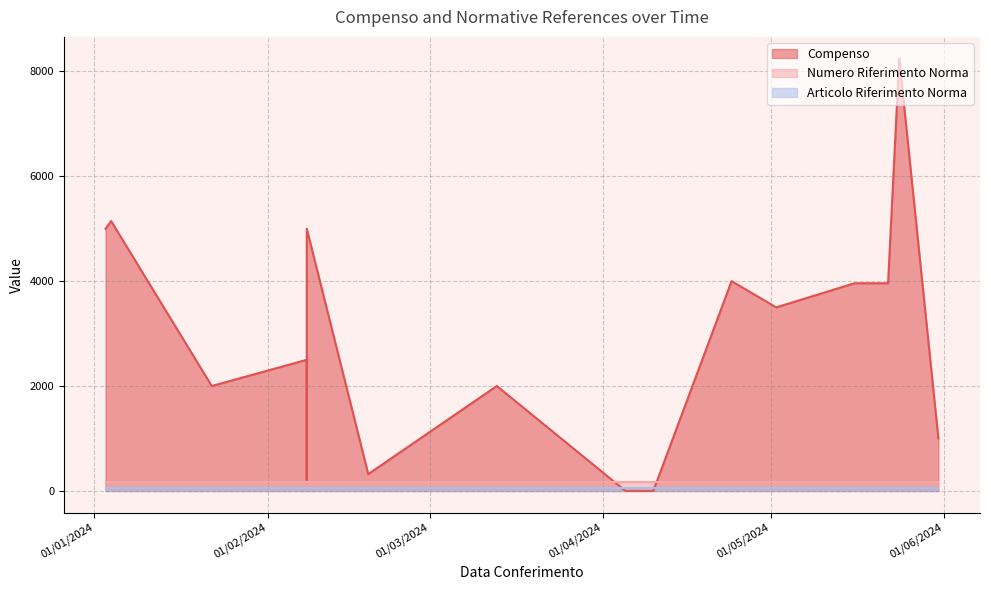

The value of Compenso at 16/05/2024 is 3960. True or false?

True